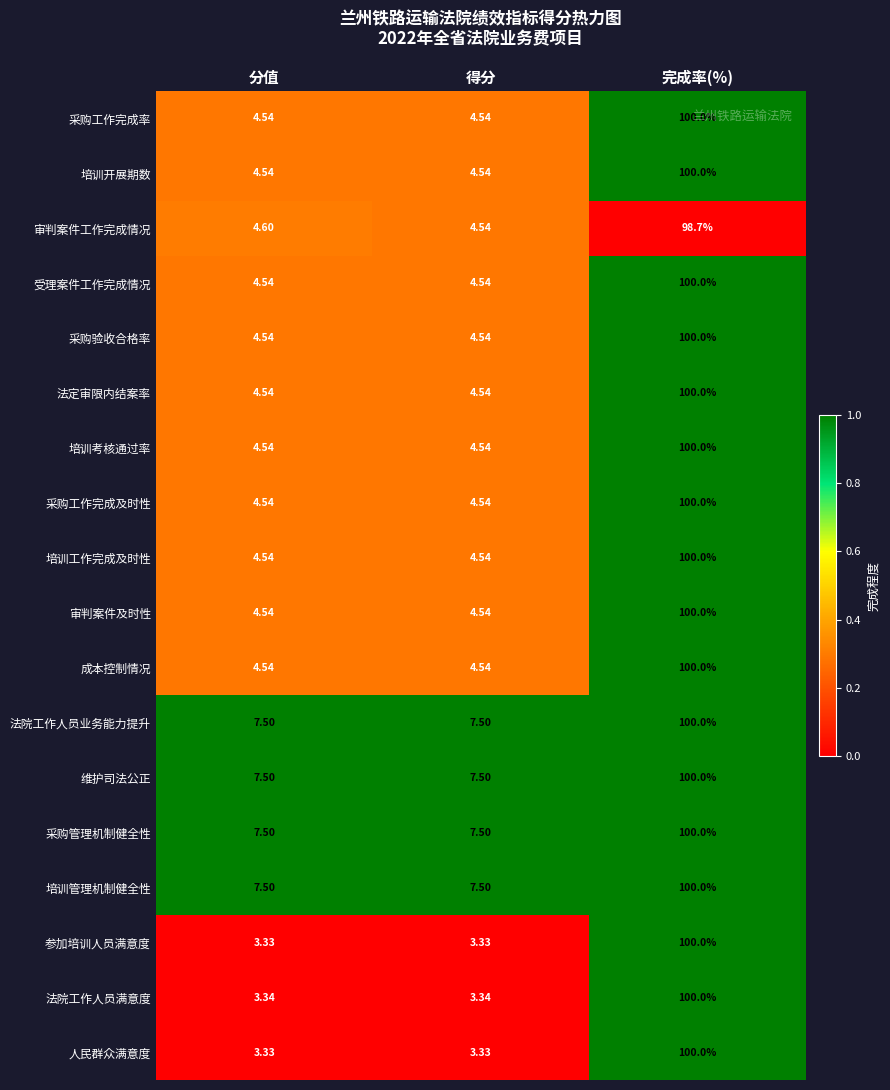

What is the difference between the highest and lowest values at 得分?

4.2